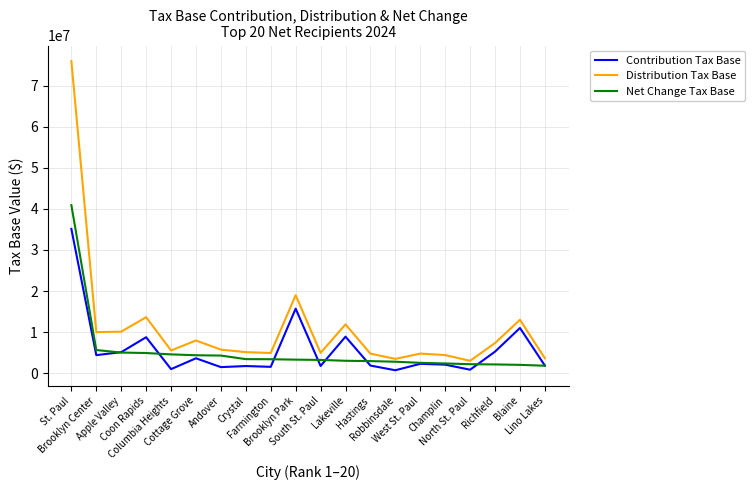

What is the highest value of the Distribution Tax Base series?

76067183